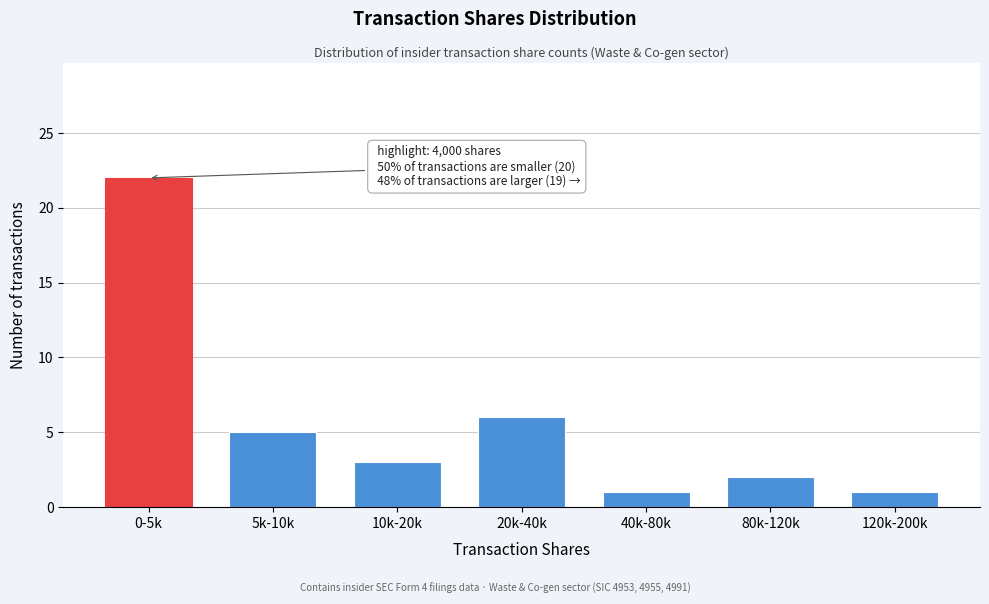

Reading left to right, what are all the values shown in this chart?

0-5k=22	5k-10k=5	10k-20k=3	20k-40k=6	40k-80k=1	80k-120k=2	120k-200k=1